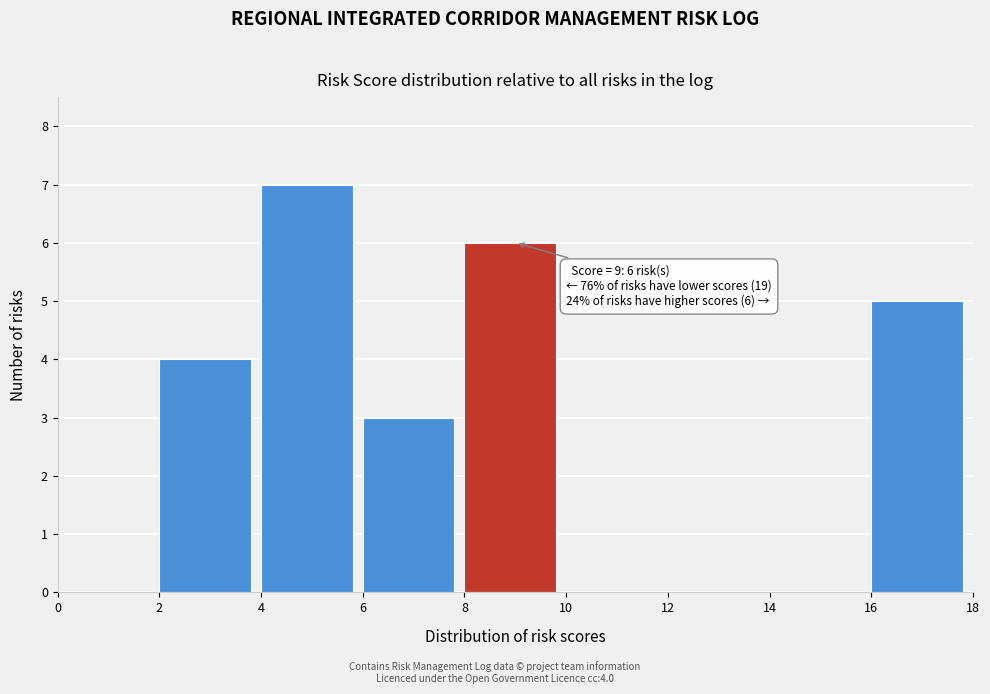

Over which range of the x-axis is the bar tallest?

4 to 6